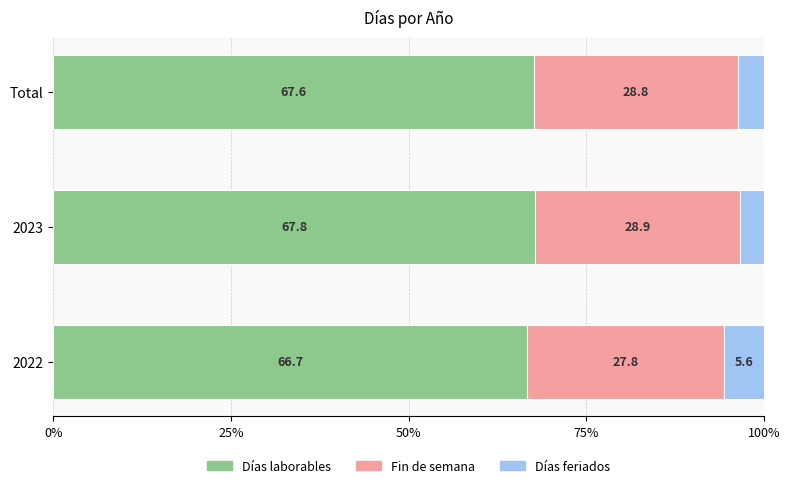

What is the sum of all Días laborables values?

202.1